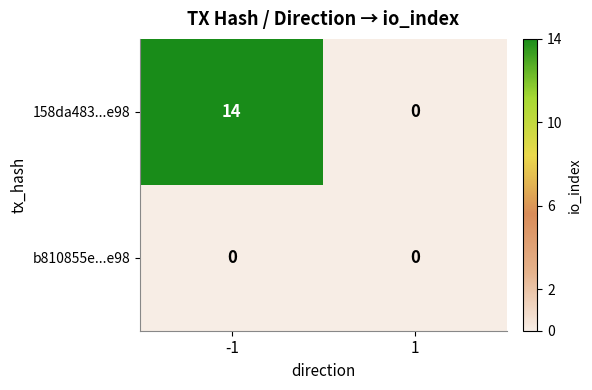

Reading left to right, what are all the values shown in this chart?

158da483...e98: -1=14	1=0
b810855e...e98: -1=0	1=0